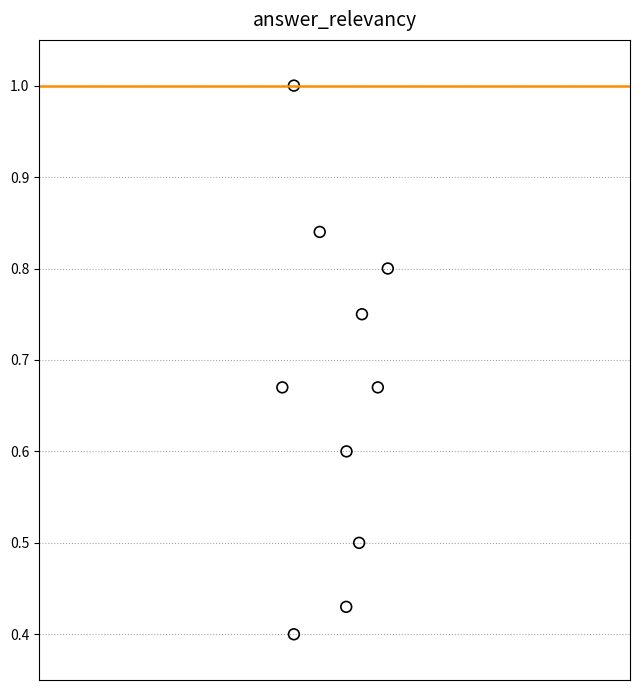

What is the average X value?

0.5